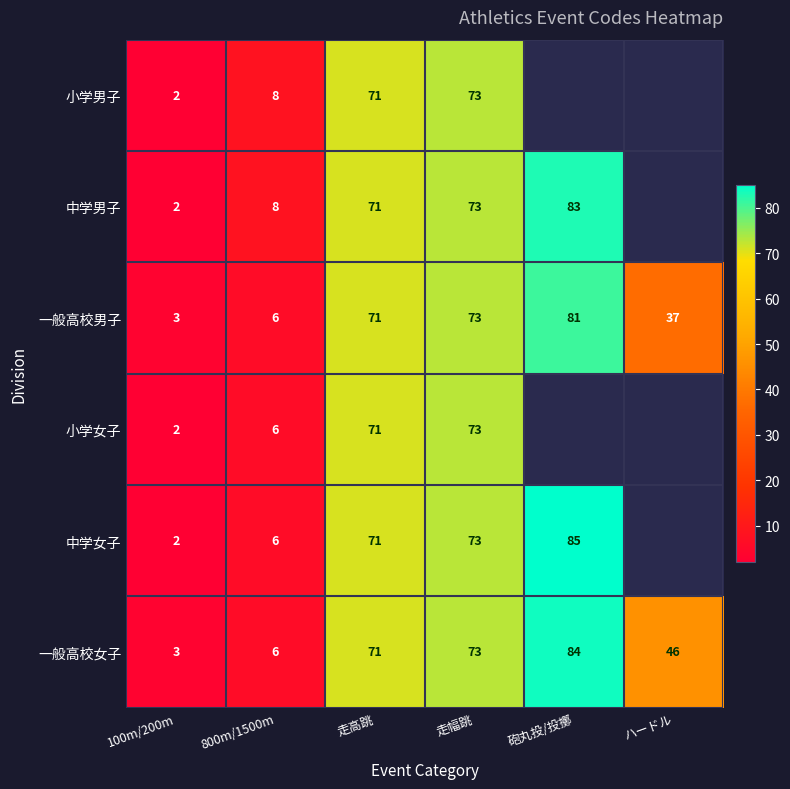

True or false: 中学男子 has a value of 105 at 走幅跳.

False